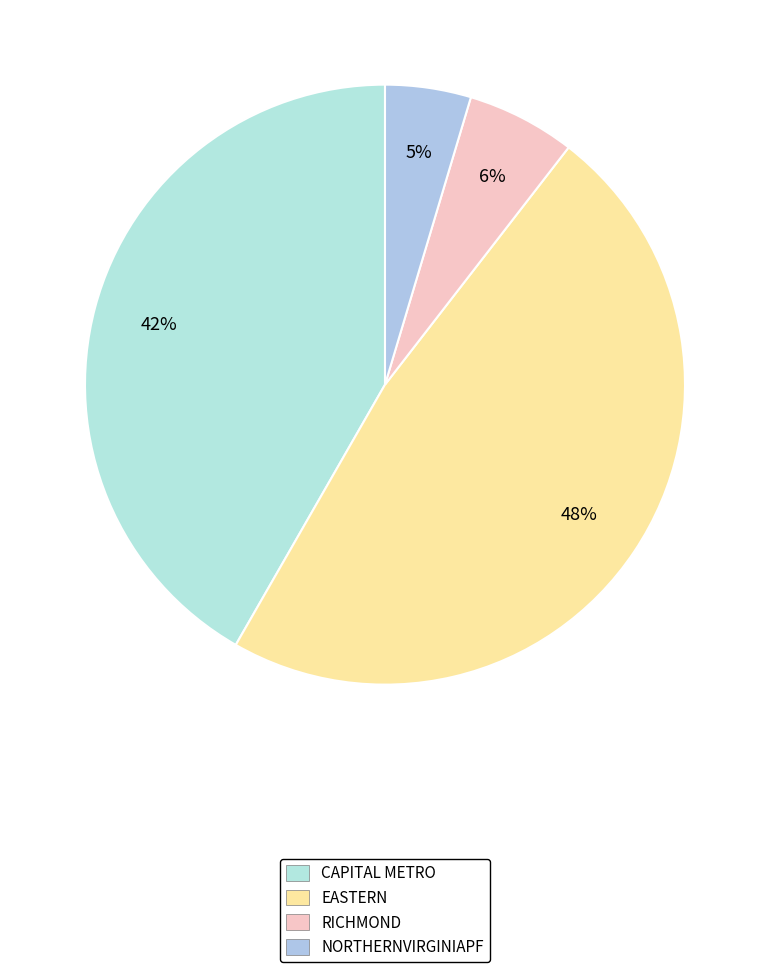

How many segments does this pie chart have?

4